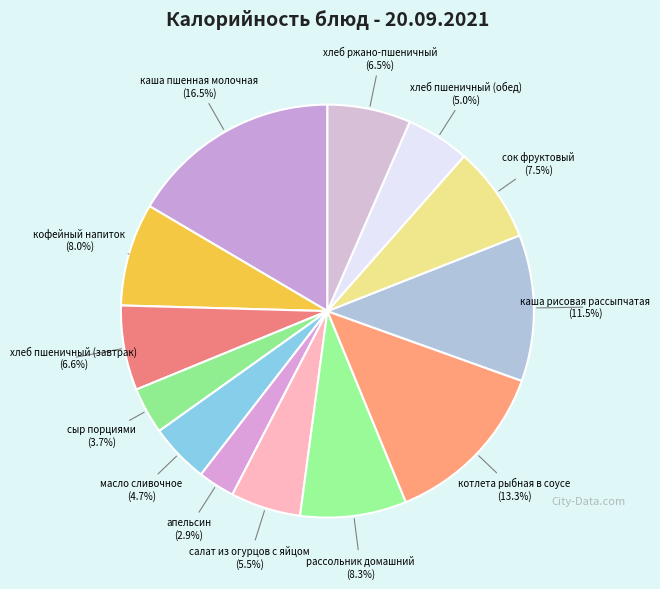

How many segments does this pie chart have?

13